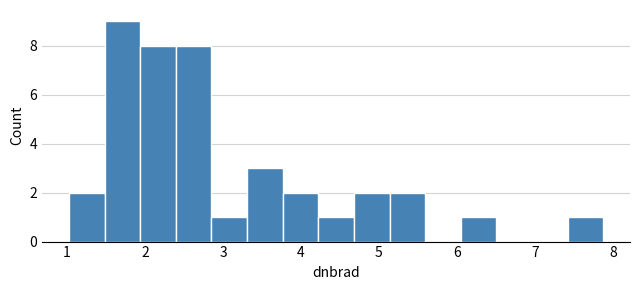

Which range on the x-axis has the tallest bar?

1.5 to 1.9